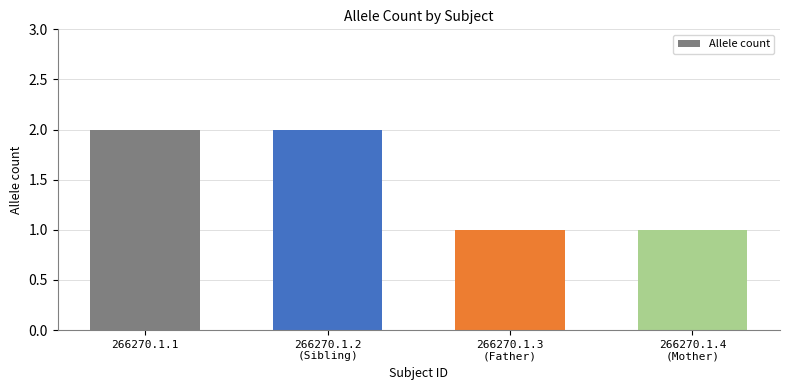

How many data points are less than 2?

2